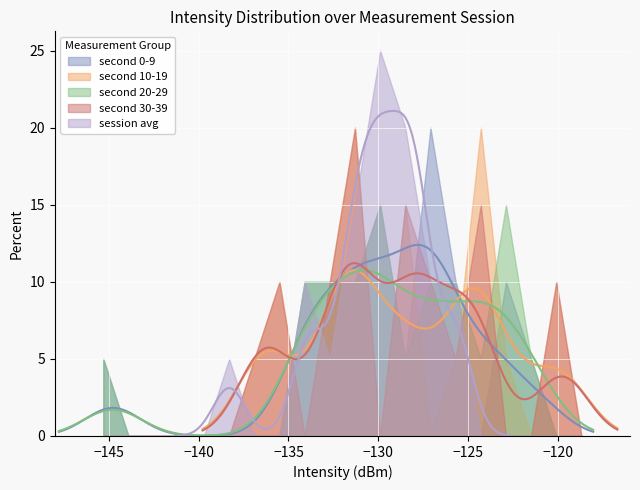

Reading left to right, list all the values displayed in this chart.

second 0-9: -128.5	-127.3	-127.6	-130.2	-123.6	-134.1	-133.2	-130.4	-131.0	-132.3	-121.0	-125.5	-126.3	-129.6	-134.5	-144.8	-127.8	-123.5	-131.9	-126.7
second 10-19: -124.1	-122.2	-130.7	-125.3	-131.4	-131.7	-136.1	-128.0	-124.3	-128.2	-136.8	-131.2	-124.9	-132.4	-128.9	-124.9	-119.9	-135.9	-132.5	-119.7
second 20-29: -128.5	-130.2	-123.6	-134.1	-133.2	-130.4	-131.0	-132.3	-121.0	-125.5	-126.3	-129.6	-134.5	-144.8	-127.8	-123.5	-131.9	-126.7	-124.1	-122.2
second 30-39: -130.7	-125.3	-131.4	-131.7	-136.1	-128.0	-124.3	-128.2	-136.8	-131.2	-124.9	-132.4	-128.9	-124.9	-119.9	-135.9	-132.5	-119.7	-127.3	-127.6
session avg: -129.5	-128.2	-130.1	-131.4	-127.8	-133.6	-130.9	-128.7	-131.2	-129.8	-125.6	-128.4	-127.9	-132.1	-134.1	-138.3	-129.4	-125.7	-130.5	-127.2